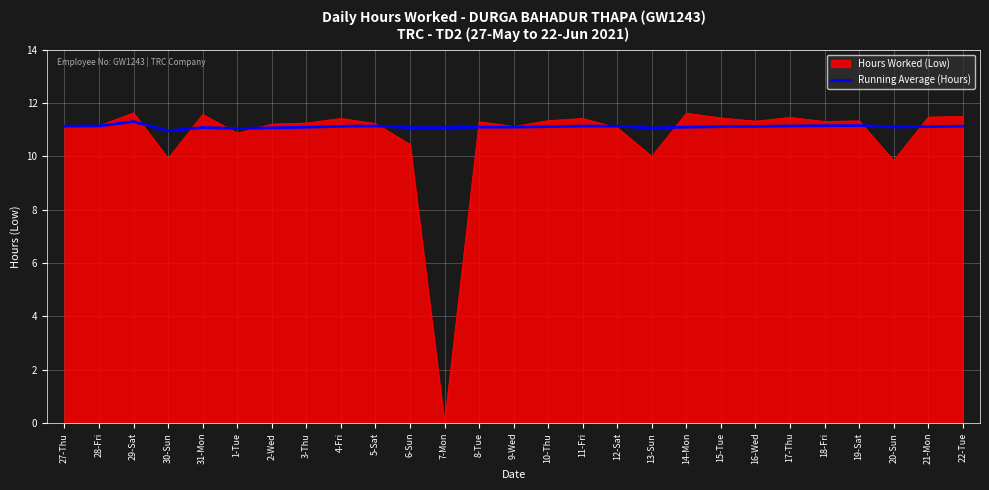

What position from the right is 5-Sat?

18